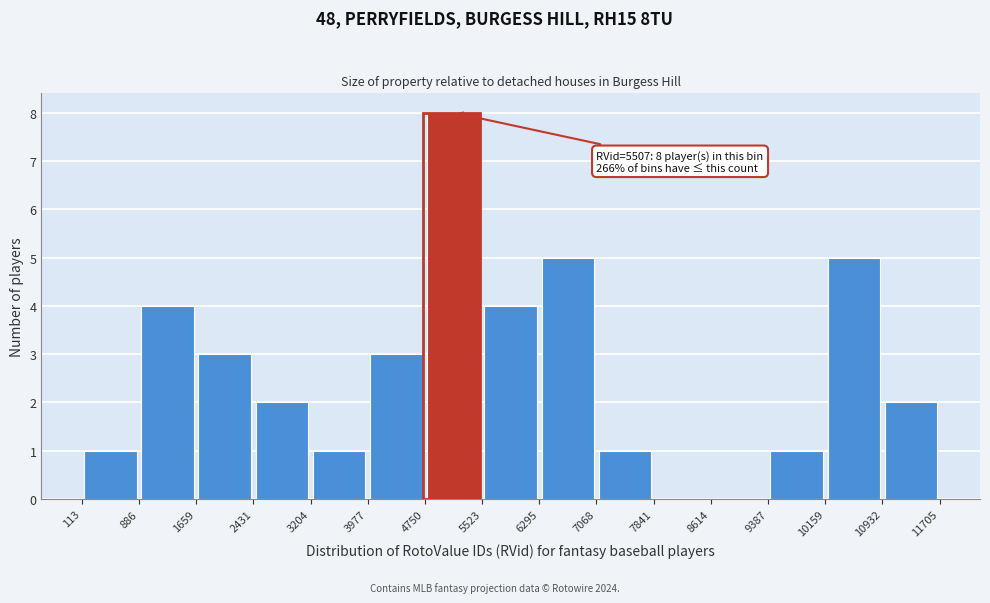

Over which range of the x-axis is the bar tallest?

4750 to 5523